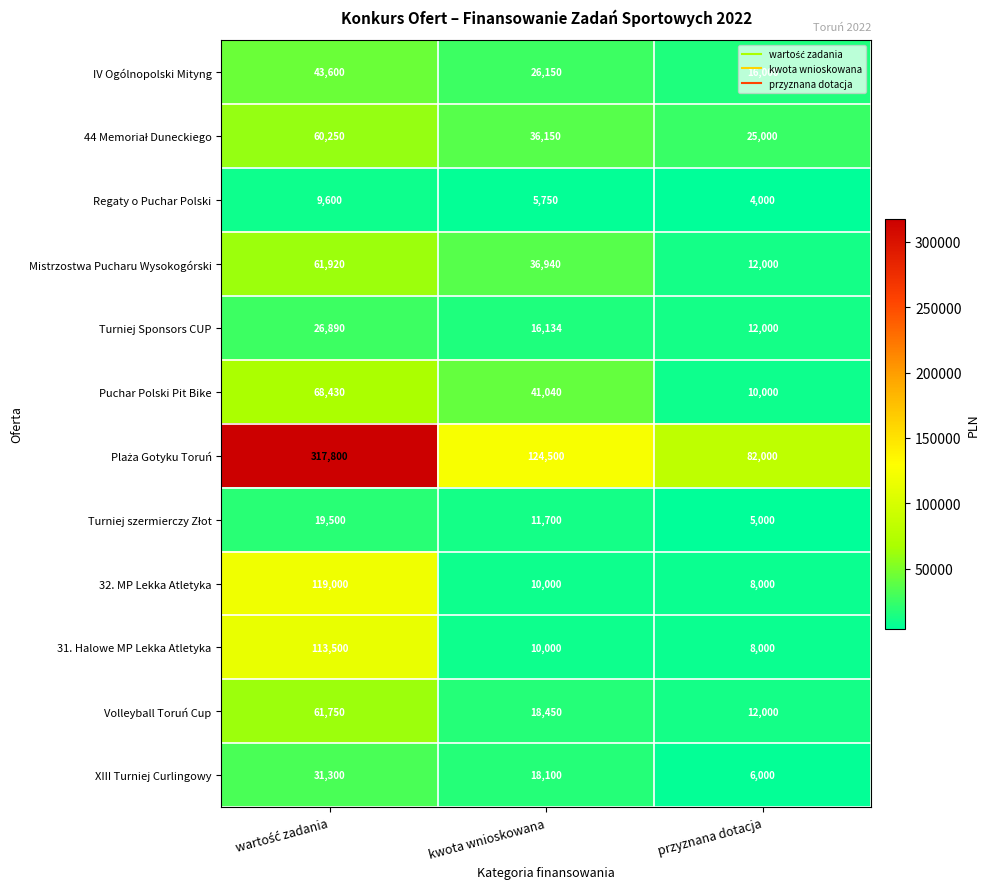

What value does the Regaty o Puchar Polski series have at kwota wnioskowana, to the nearest 10?

5750